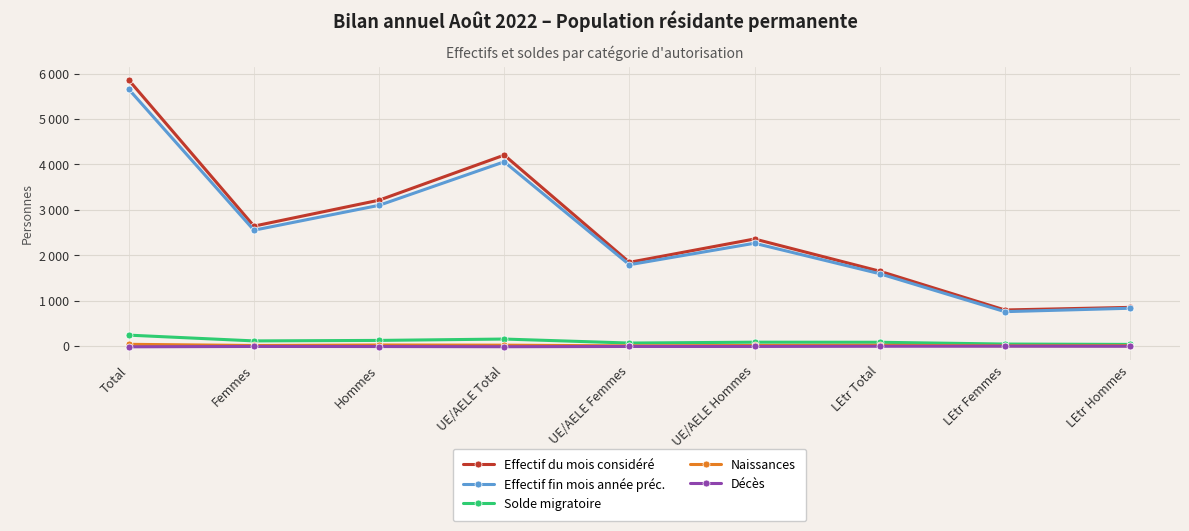

What is the label of the 6th point from the left?

UE/AELE Hommes